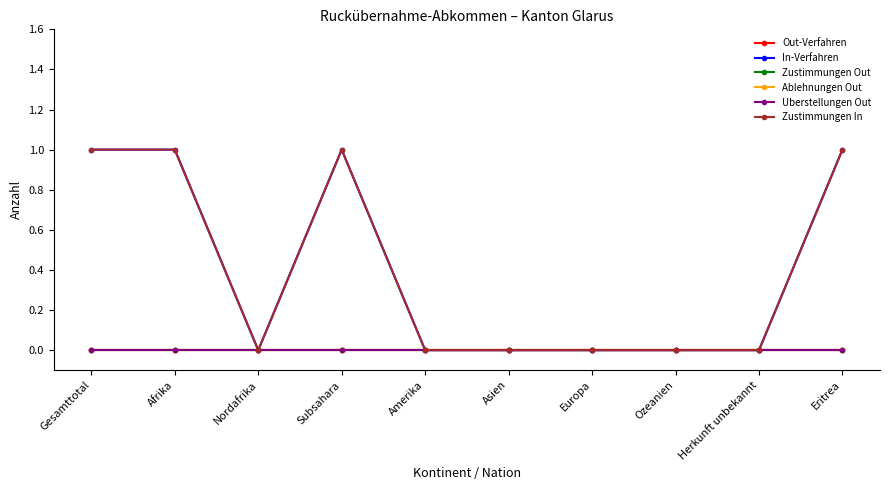

Is this an area chart (filled region under the line)?

No